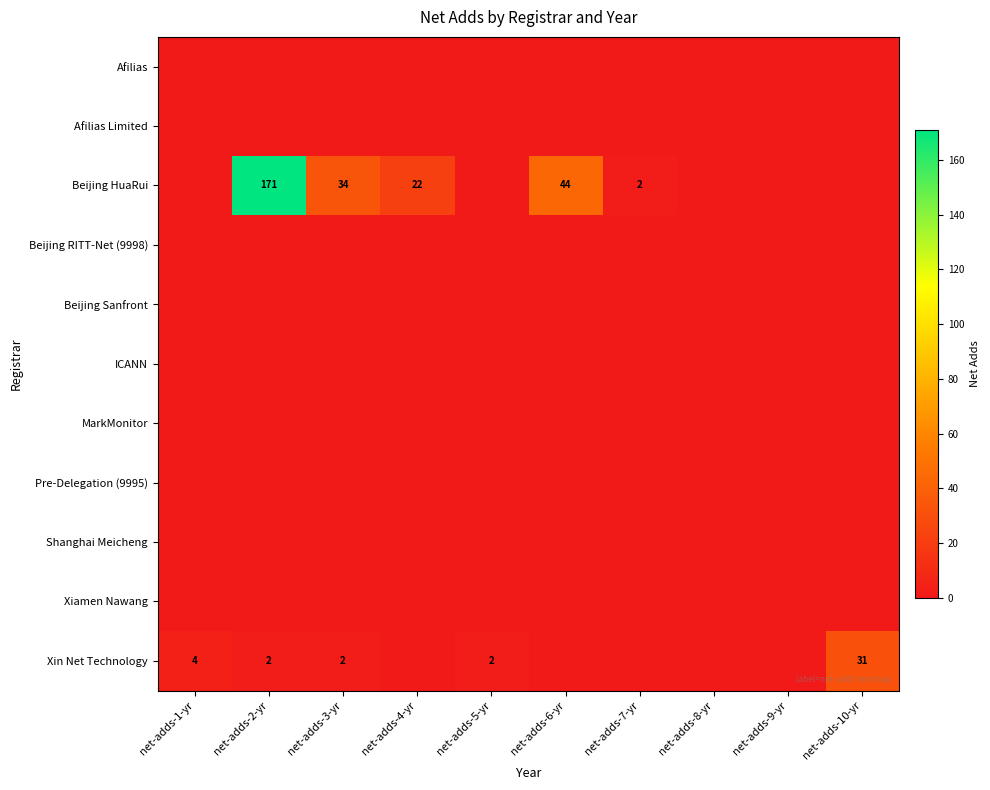

Which label corresponds to the largest value in the chart?

net-adds-2-yr